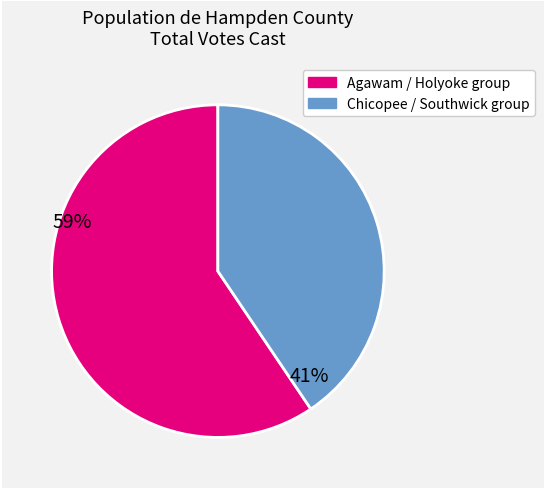

Is there any slice that represents more than half of the pie?

Yes